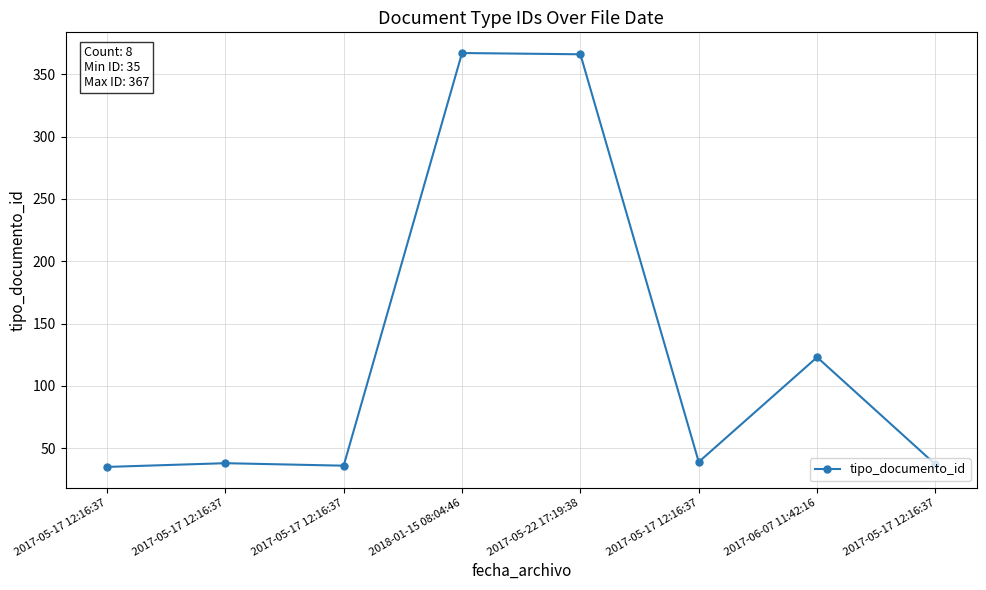

List the labels in order of value, smallest first.

2017-05-17 12:16:37, 2017-05-17 12:16:37, 2017-05-17 12:16:37, 2017-05-17 12:16:37, 2017-05-17 12:16:37, 2017-06-07 11:42:16, 2017-05-22 17:19:38, 2018-01-15 08:04:46